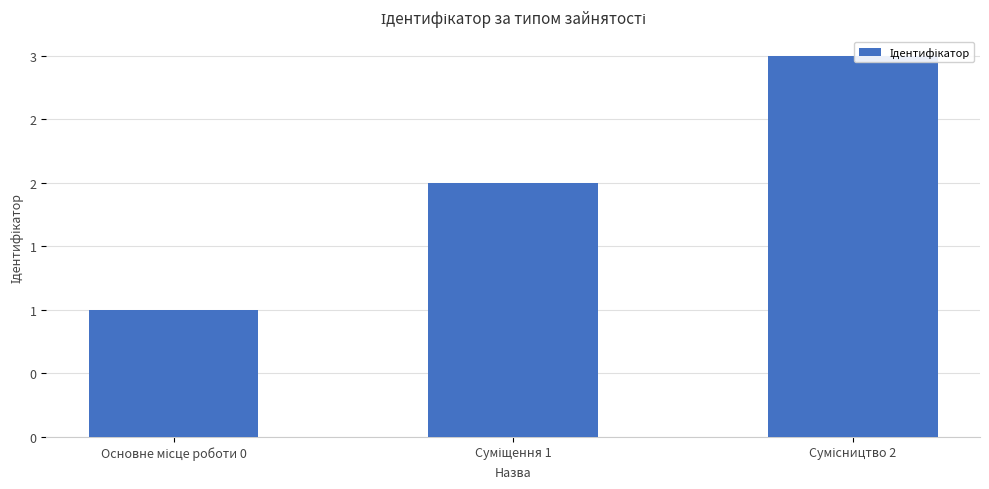

What is the sum of all values?

6